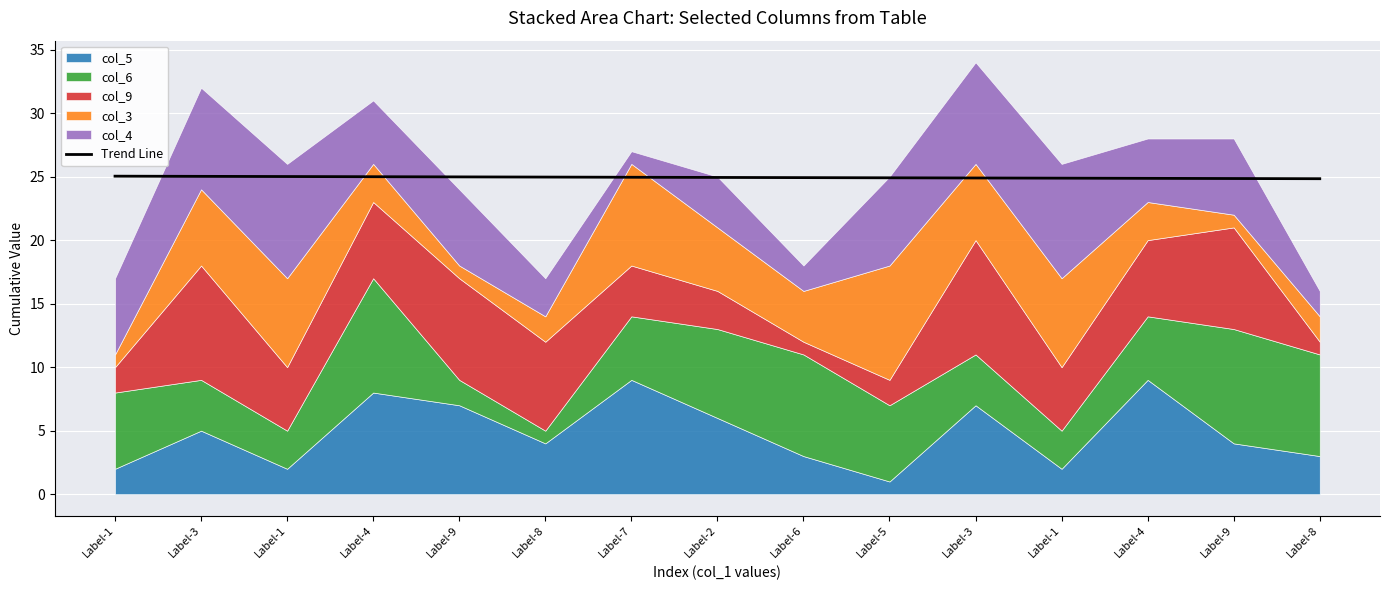

Reading left to right, what are all the values shown in this chart?

25.0	25.0	25.0	25.0	25.0	25.0	24.9	24.9	24.9	24.9	24.9	24.9	24.9	24.8	24.8